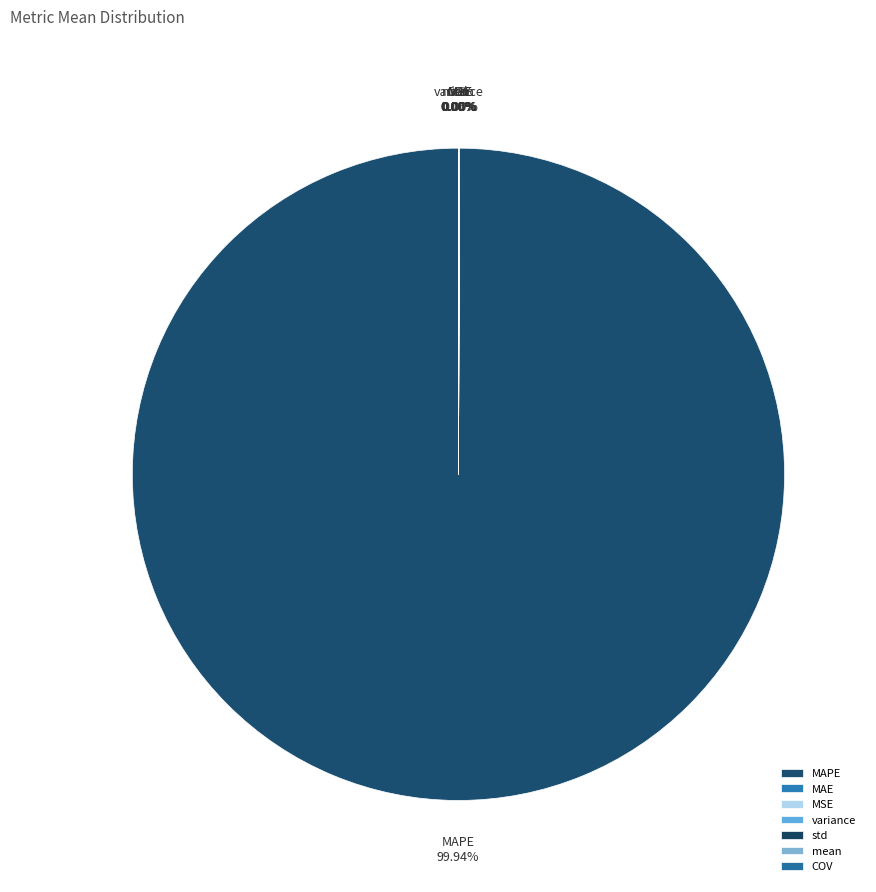

To the nearest percent, what is the average slice percentage?

14%